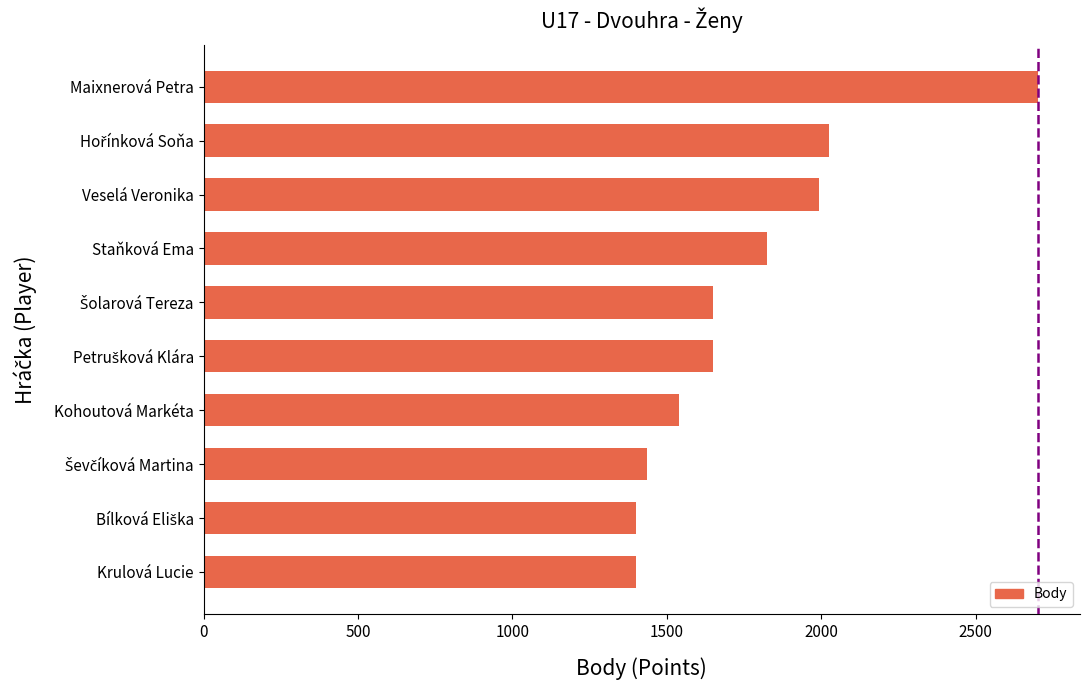

Are the bars horizontal?

Yes